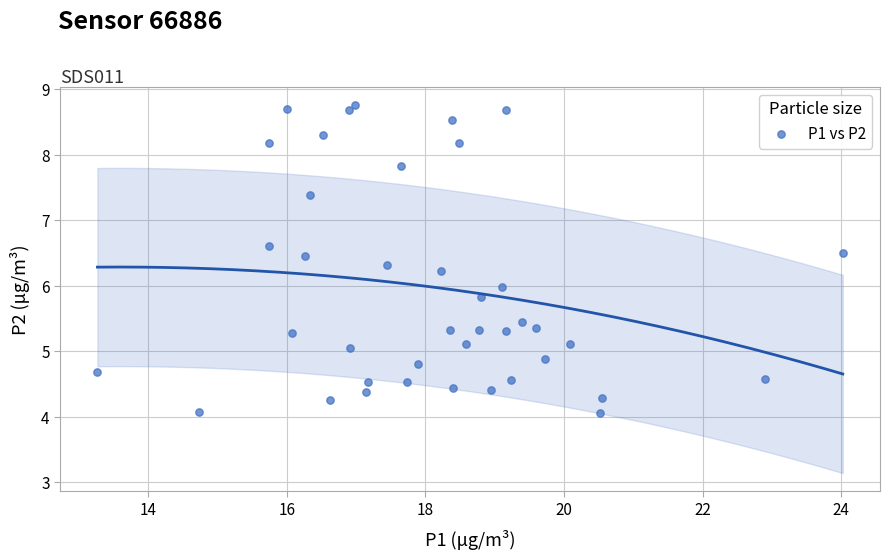

What is the range of X values (max minus min)?

10.8